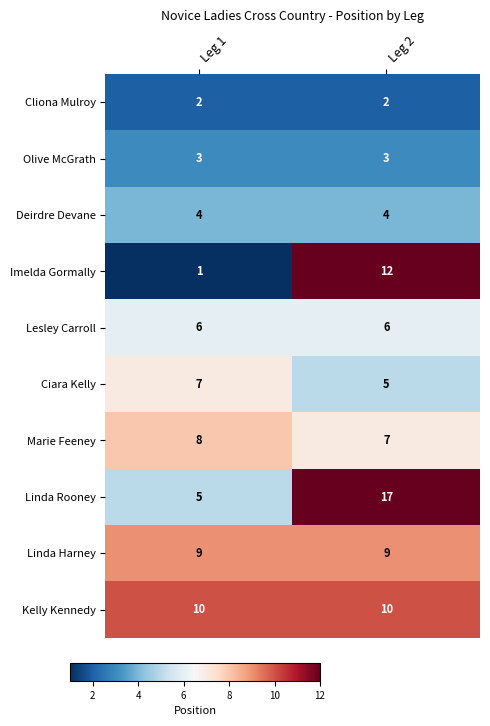

Reading right to left, extract all data points from this chart.

Cliona Mulroy: 2	2
Olive McGrath: 3	3
Deirdre Devane: 4	4
Imelda Gormally: 12	1
Lesley Carroll: 6	6
Ciara Kelly: 5	7
Marie Feeney: 7	8
Linda Rooney: 17	5
Linda Harney: 9	9
Kelly Kennedy: 10	10